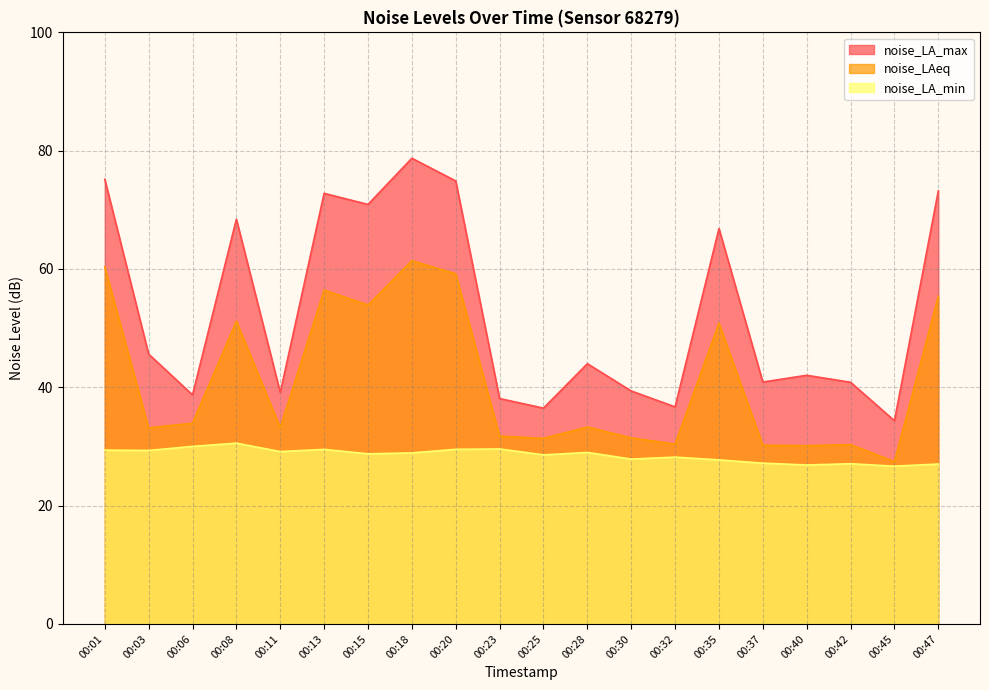

How many lines are shown in the chart?

3